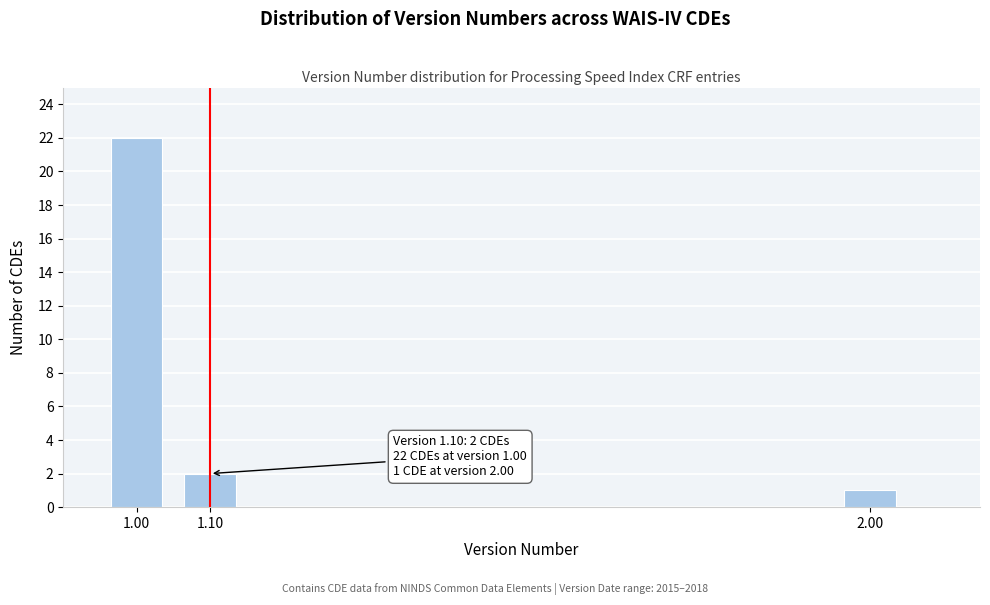

Reading left to right, what are all the values shown in this chart?

22	2	1